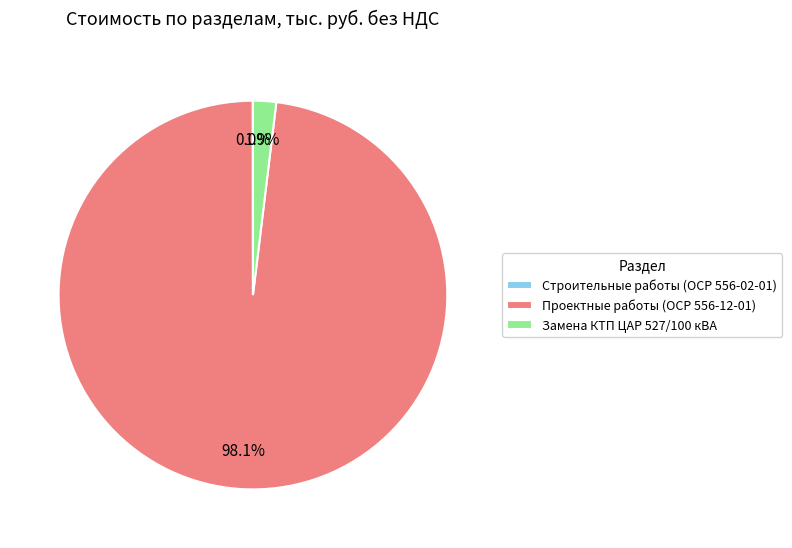

What is the majority slice?

Проектные работы (ОСР 556-12-01)